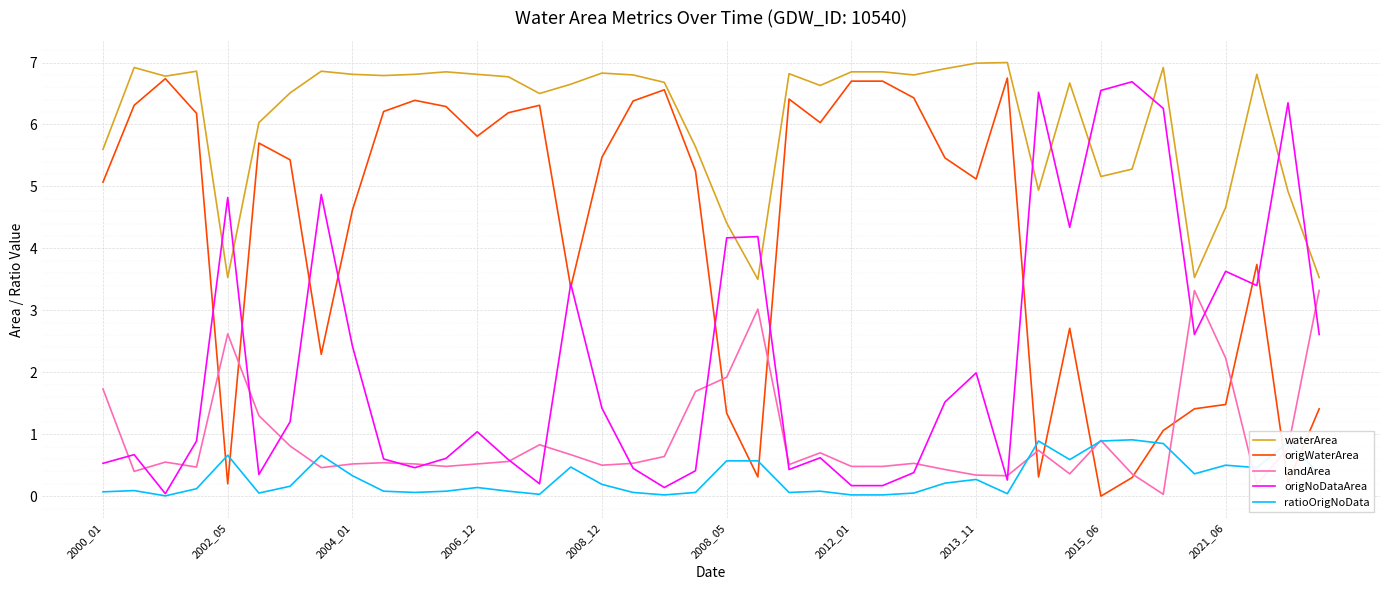

True or false: landArea and waterArea cross at least once.

False